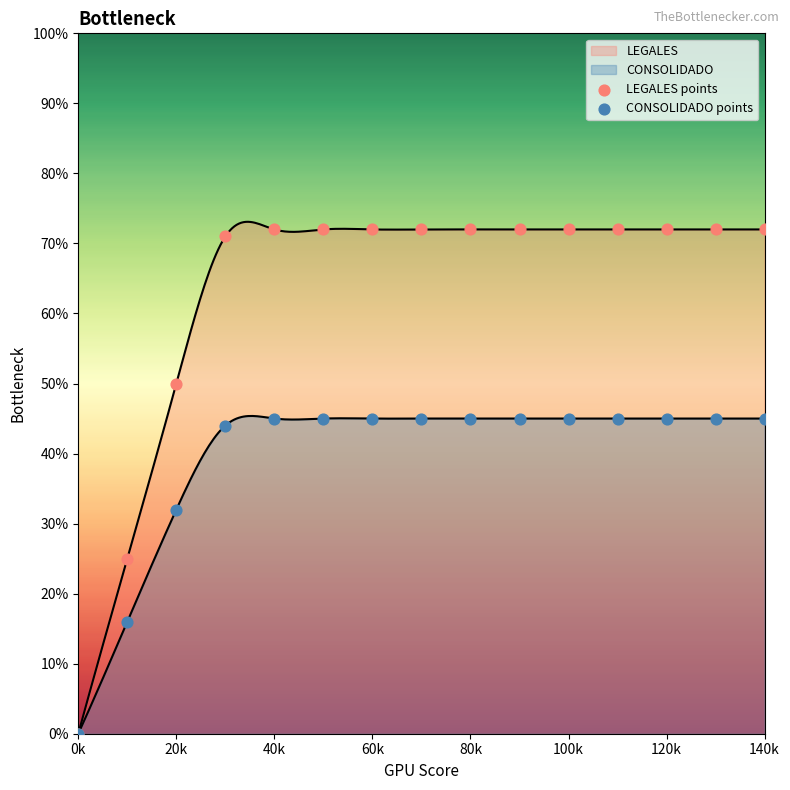

Which series contains the highest Y value?

LEGALES